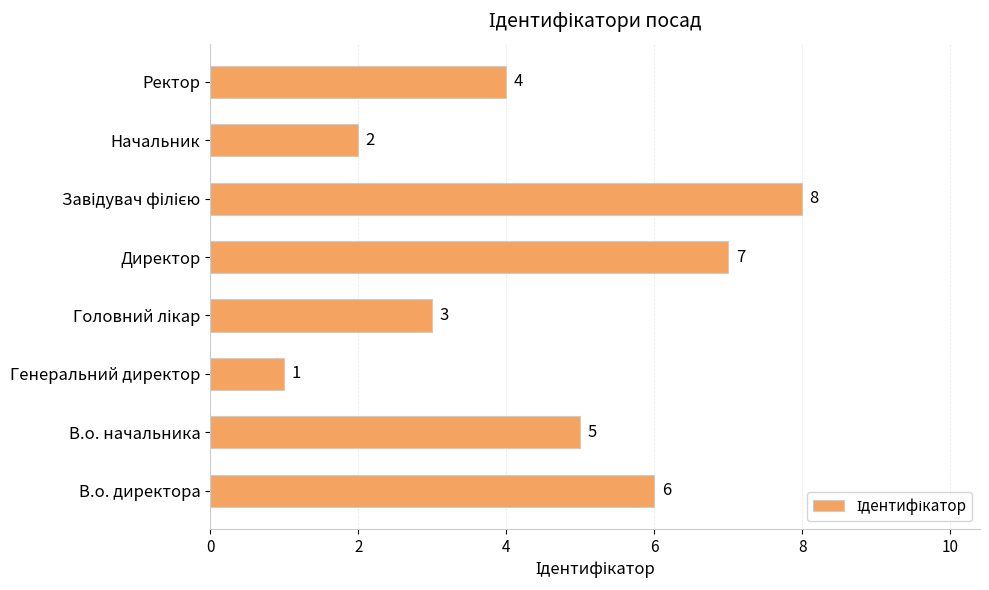

Are the bars horizontal?

Yes